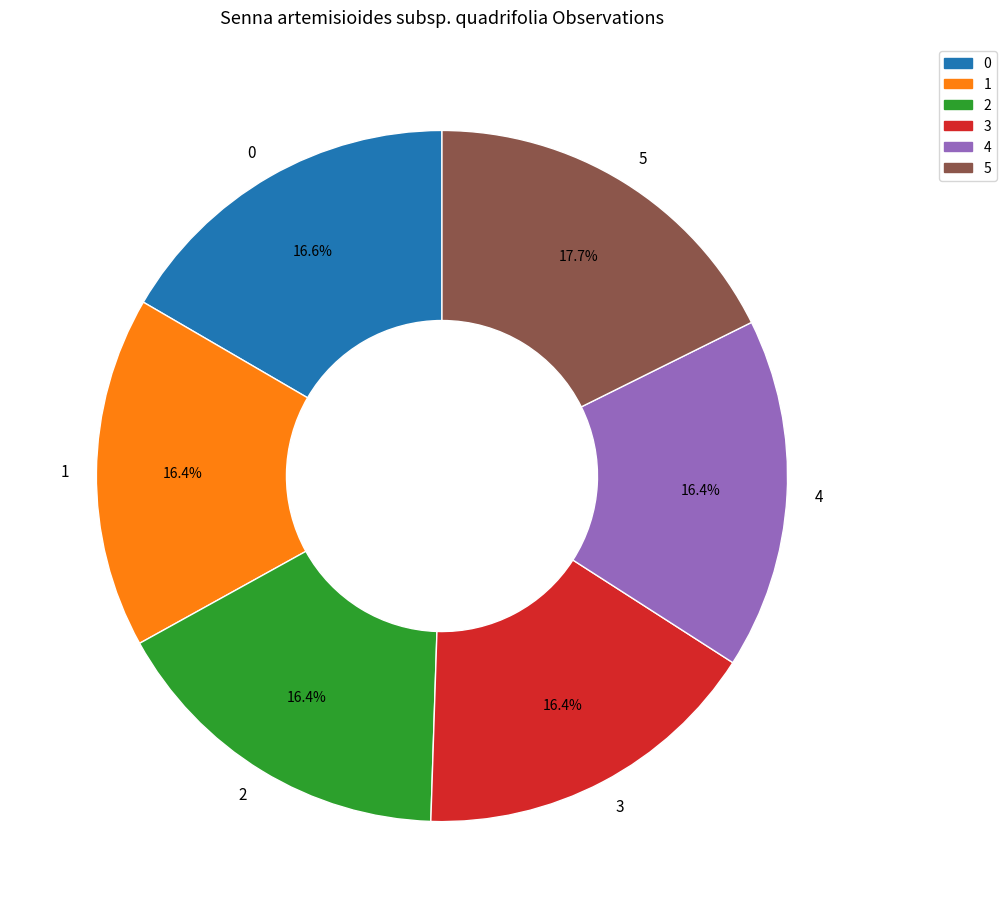

To the nearest percent, what is the combined percentage of 0 and 1?

33%